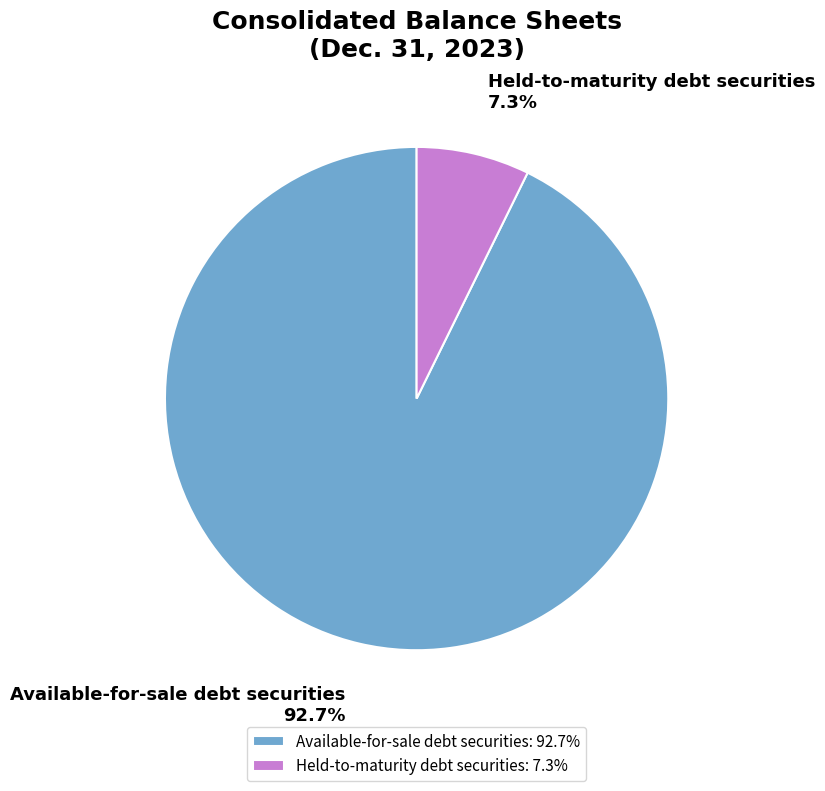

To the nearest percent, what is the difference between the largest and smallest slice percentages?

85%